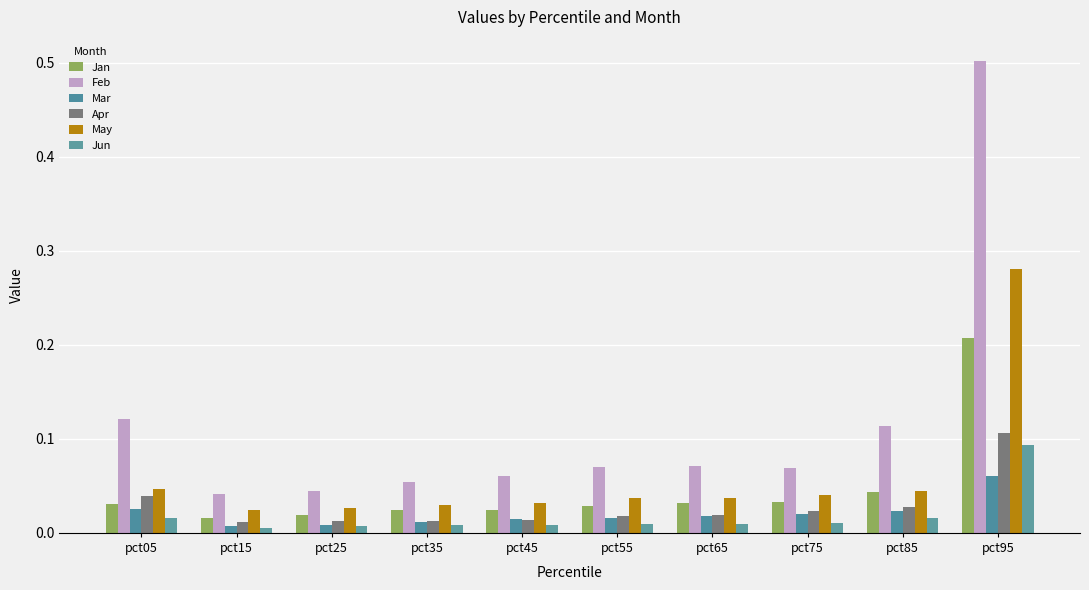

What is the difference between the maximum and second lowest values in the Jun series?

0.1